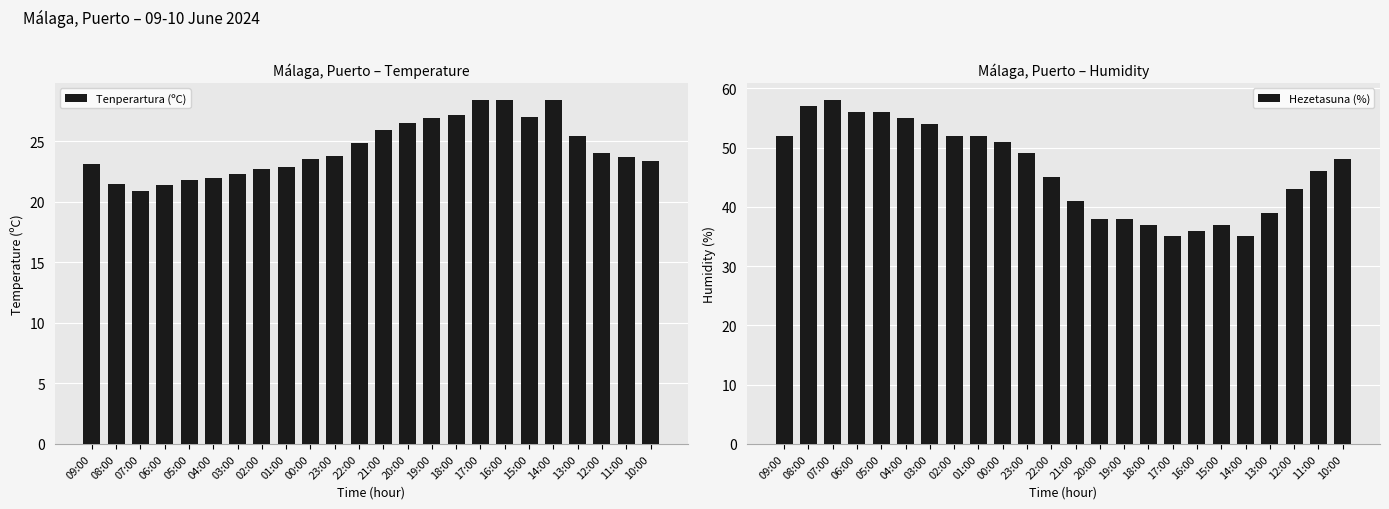

What is the difference between the maximum and minimum values in the Hezetasuna (%) series?

23